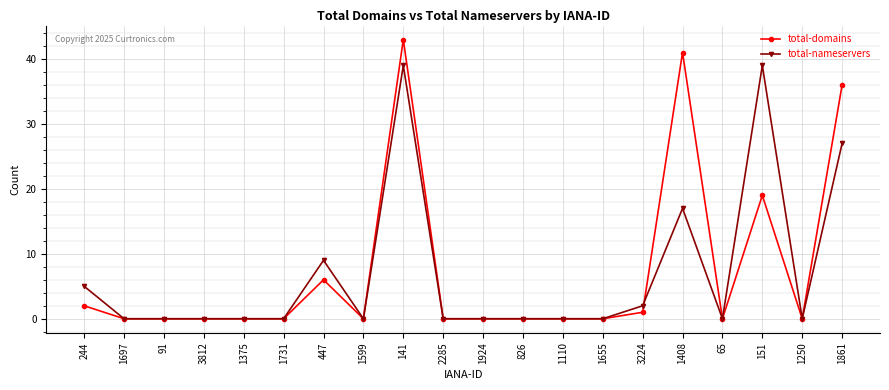

Reading left to right, transcribe all the data shown in this chart.

total-domains: 2	0	0	0	0	0	6	0	43	0	0	0	0	0	1	41	0	19	0	36
total-nameservers: 5	0	0	0	0	0	9	0	39	0	0	0	0	0	2	17	0	39	0	27